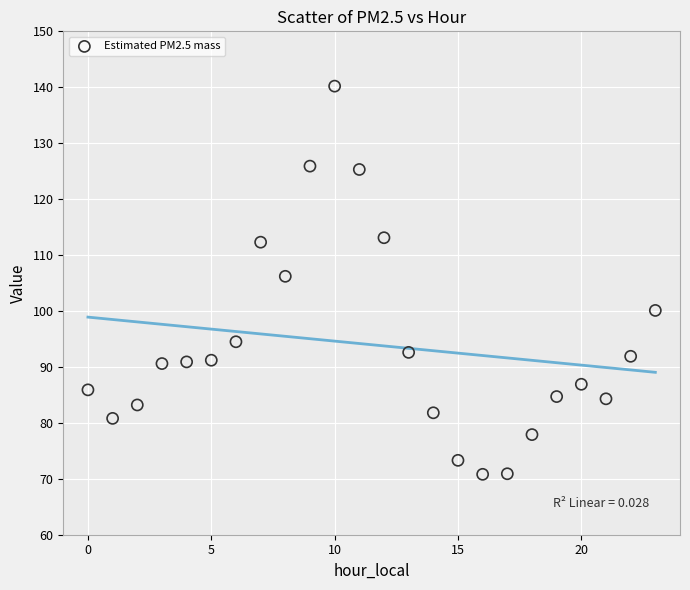

What Y value in the scatter plot is closest to 105?

106.2